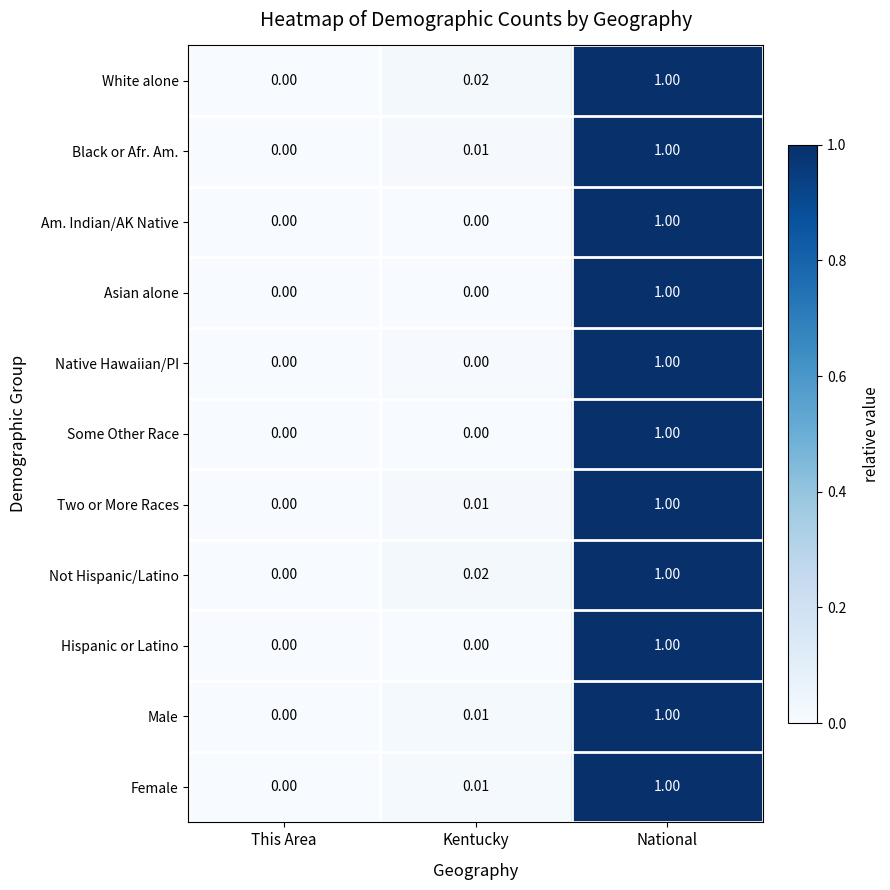

At which category is the sum across all series the highest?

National